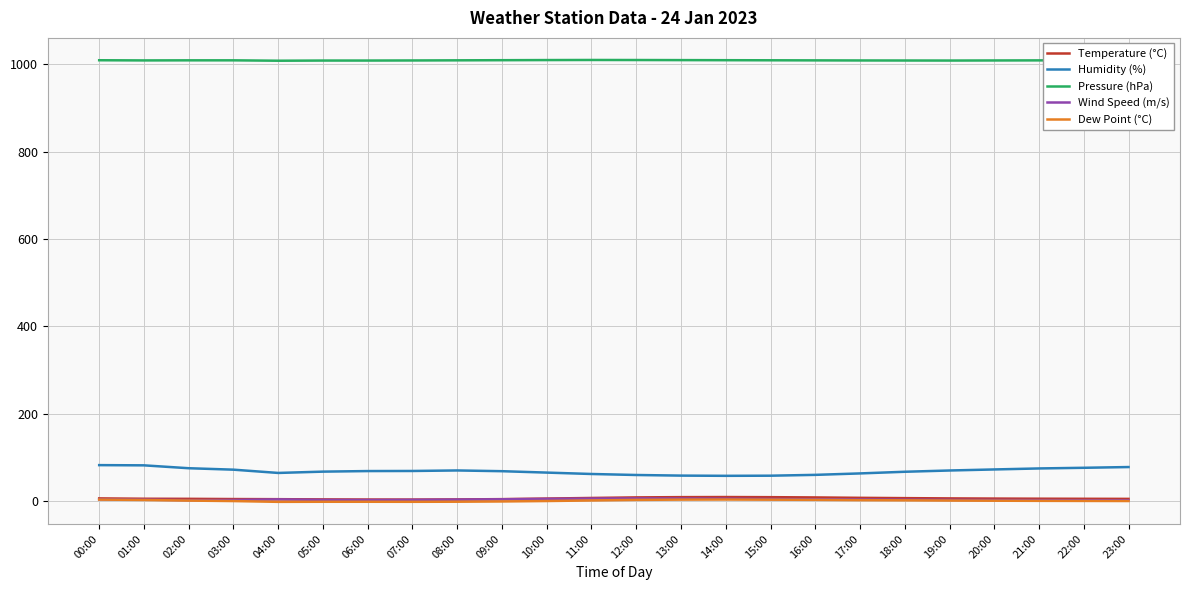

Which series has the widest spread of values?

Humidity (%)